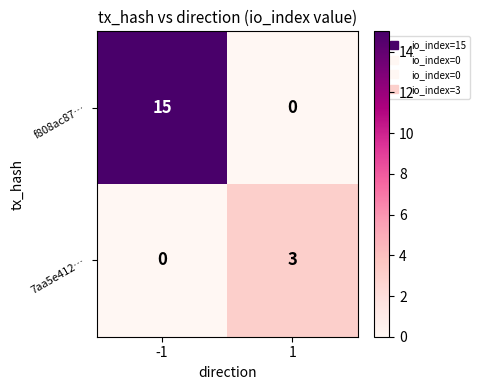

How many data points does each series have?

2